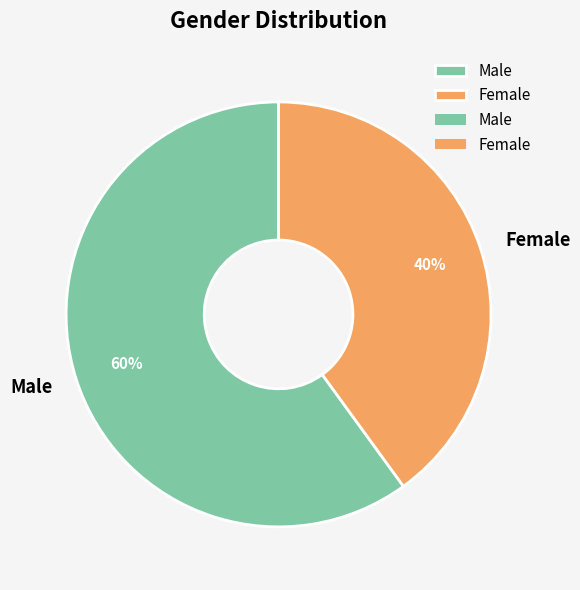

Which category has the smallest portion of the pie?

Female